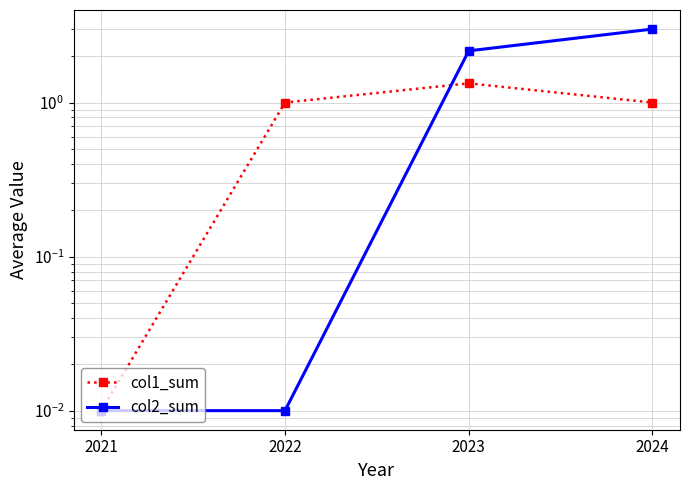

Reading right to left, list all the values displayed in this chart.

col1_sum: 2024=1.0	2023=1.3	2022=1.0	2021=0.0
col2_sum: 2024=3.0	2023=2.2	2022=0.0	2021=0.0